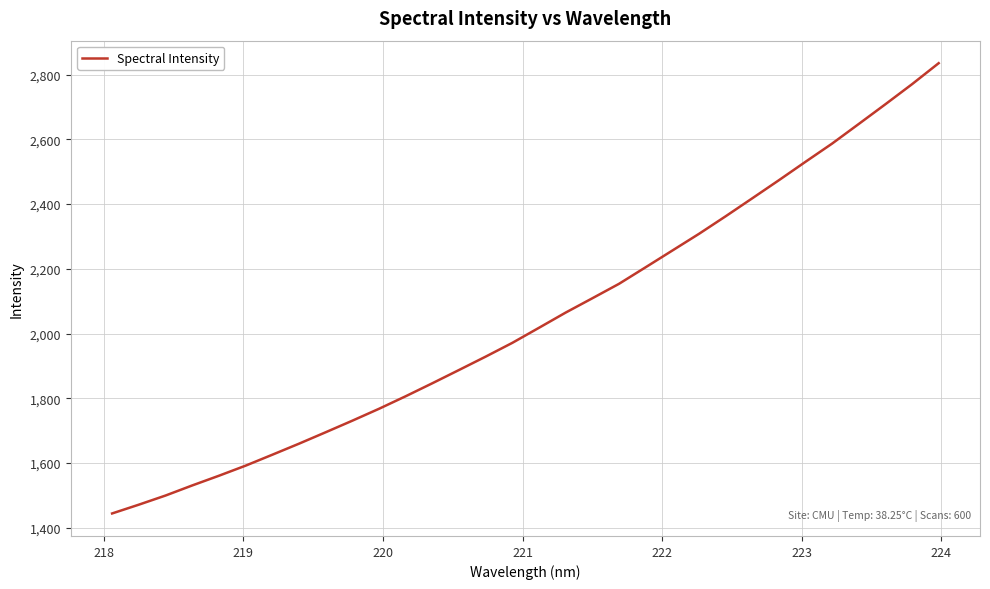

What is the maximum value shown in the chart?

2835.6